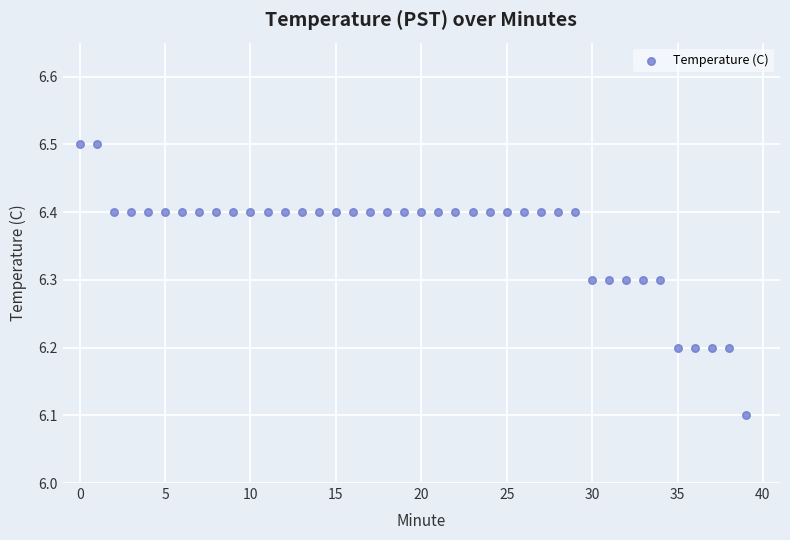

What Y value in the scatter plot is closest to 6?

6.1